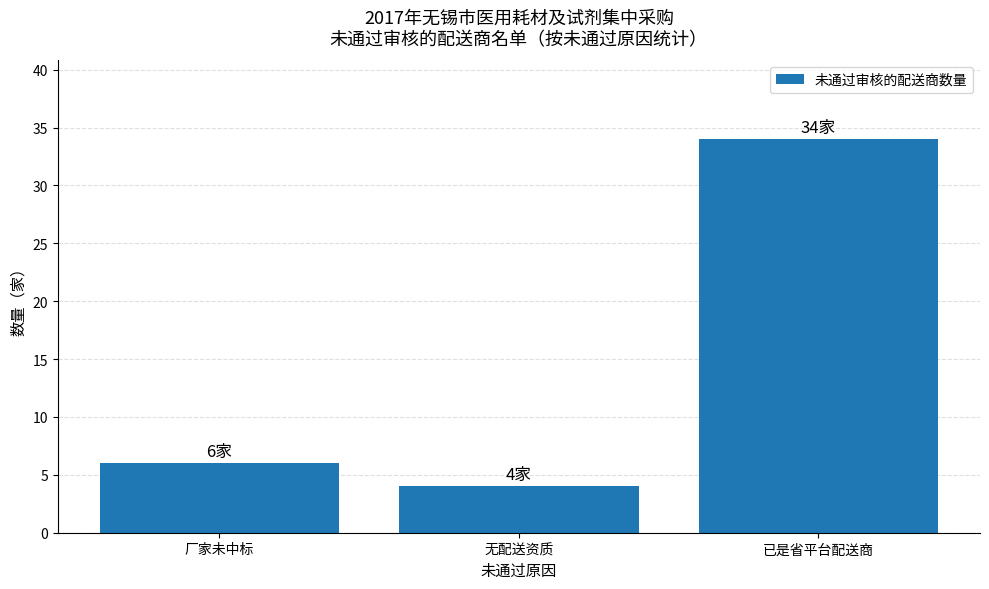

What is the label of the 3rd bar from the left?

已是省平台配送商